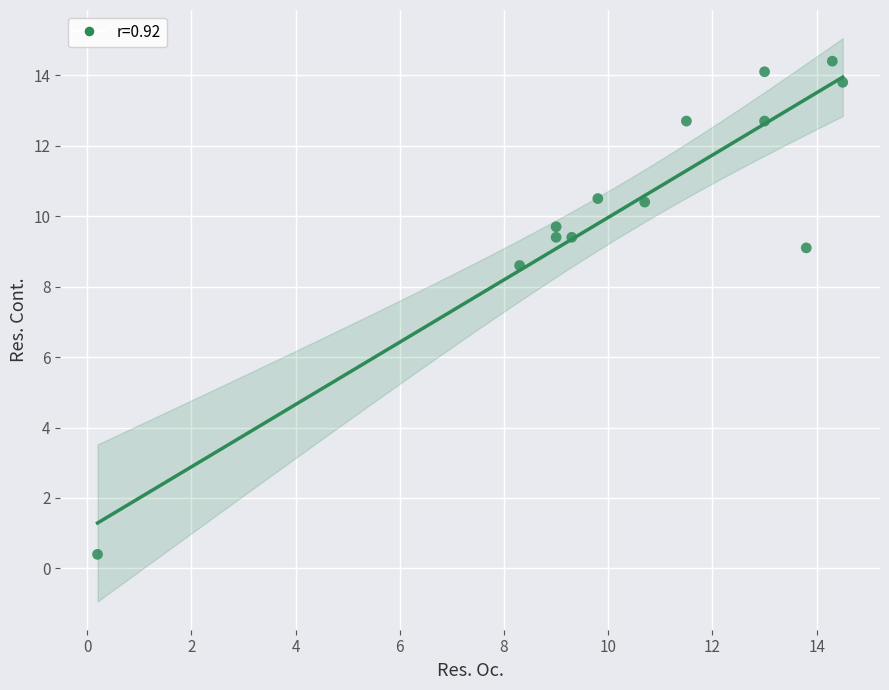

What Y value in the scatter plot is closest to 7?

8.6